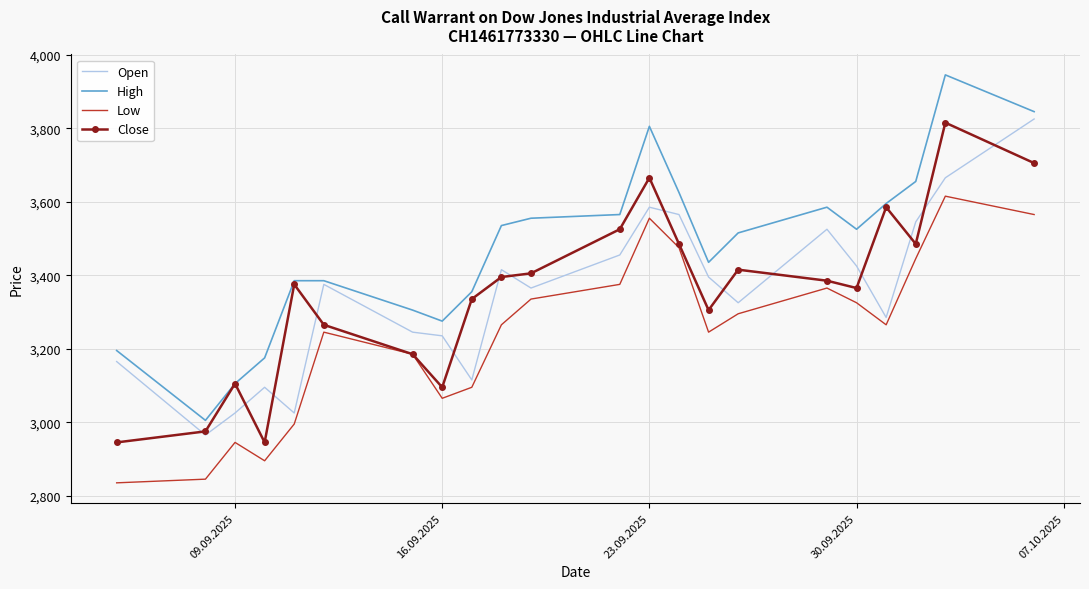

What is the minimum value for Open?

2965